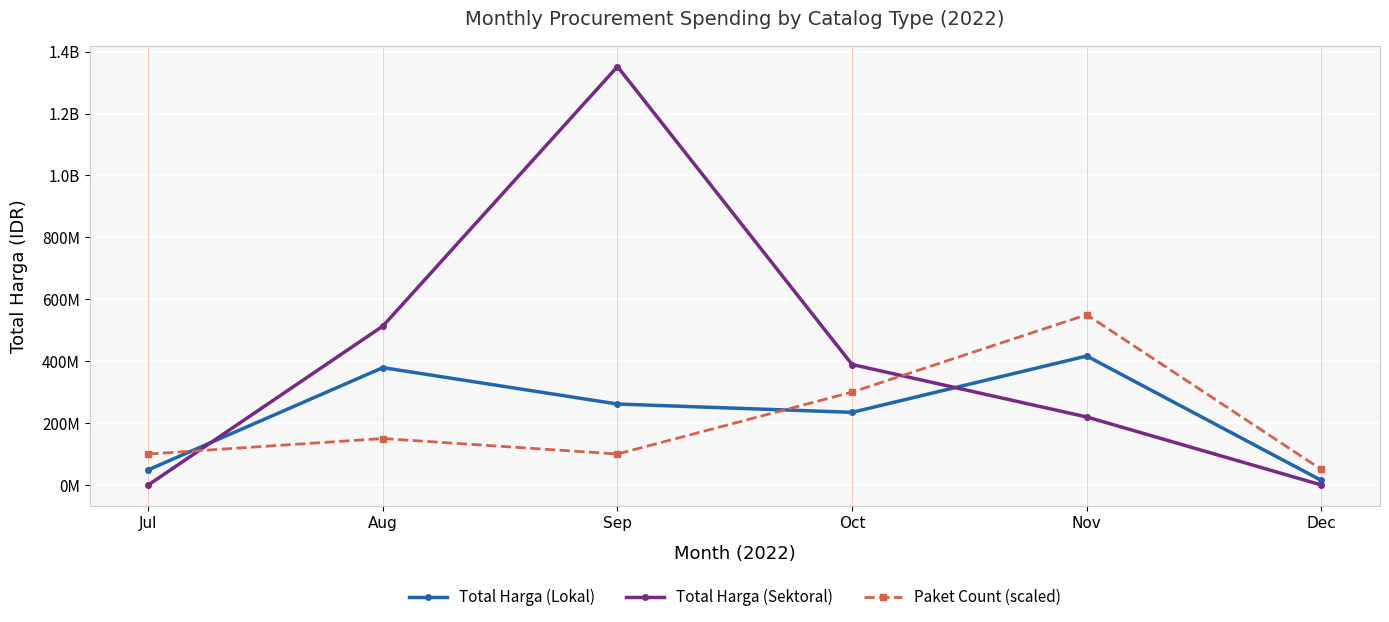

Is this an area chart (filled region under the line)?

No